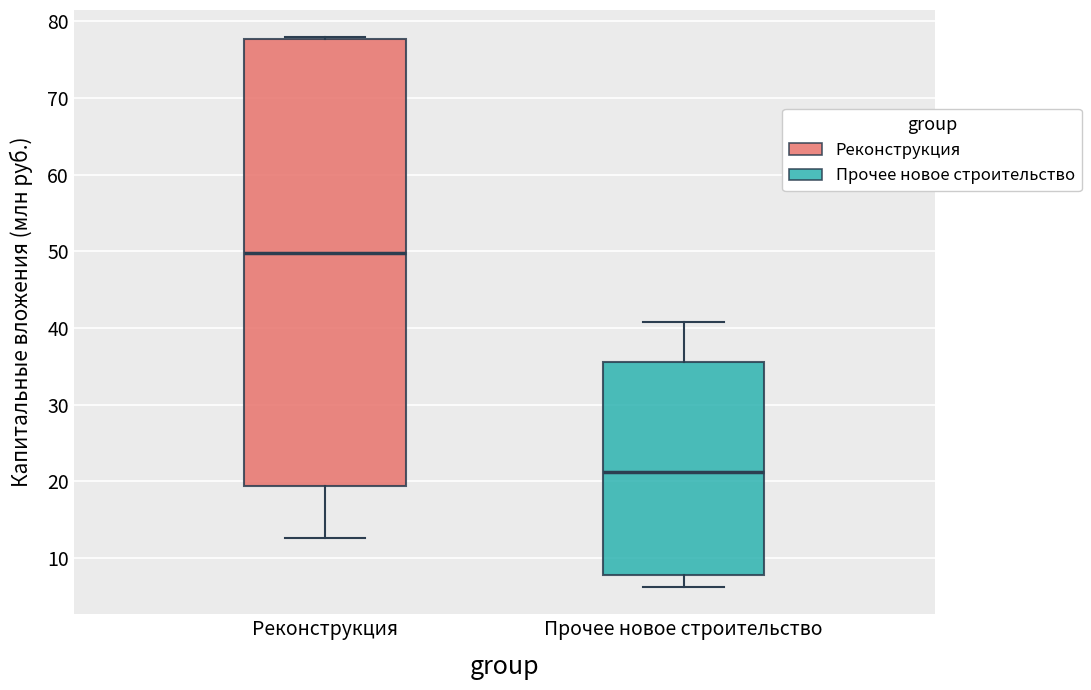

Which box is the tallest, from its lower edge to its upper edge?

Реконструкция